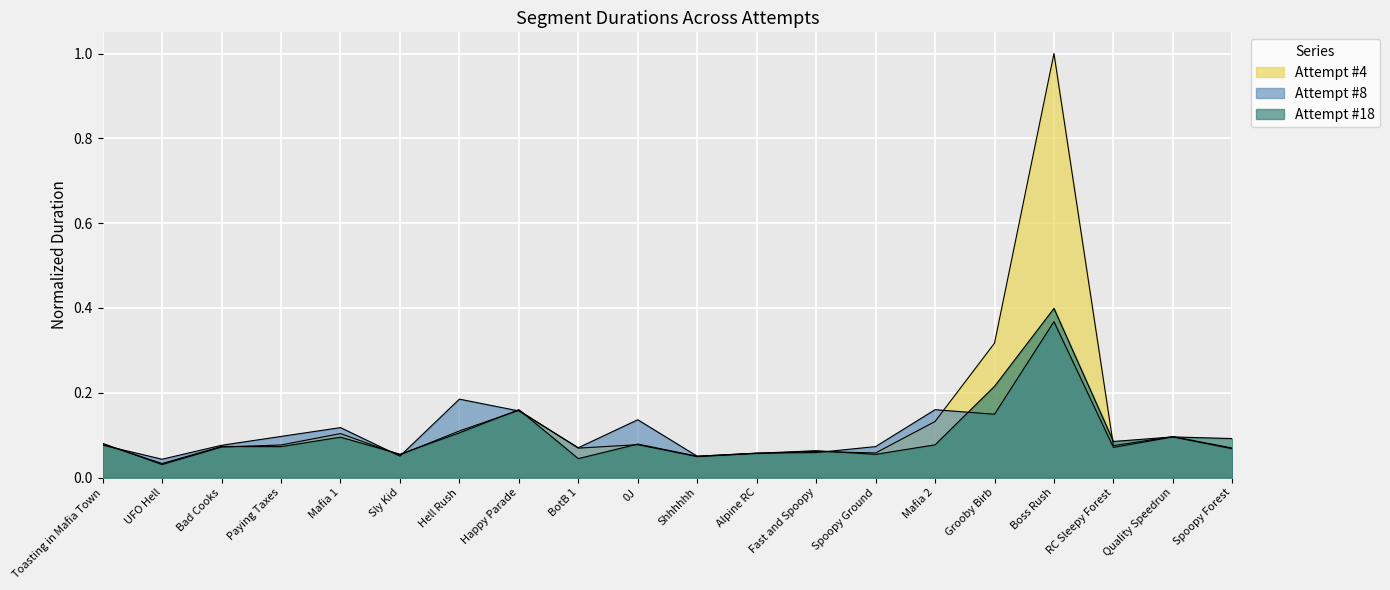

What is the difference between the maximum and minimum values in the Attempt #18 series?

0.4